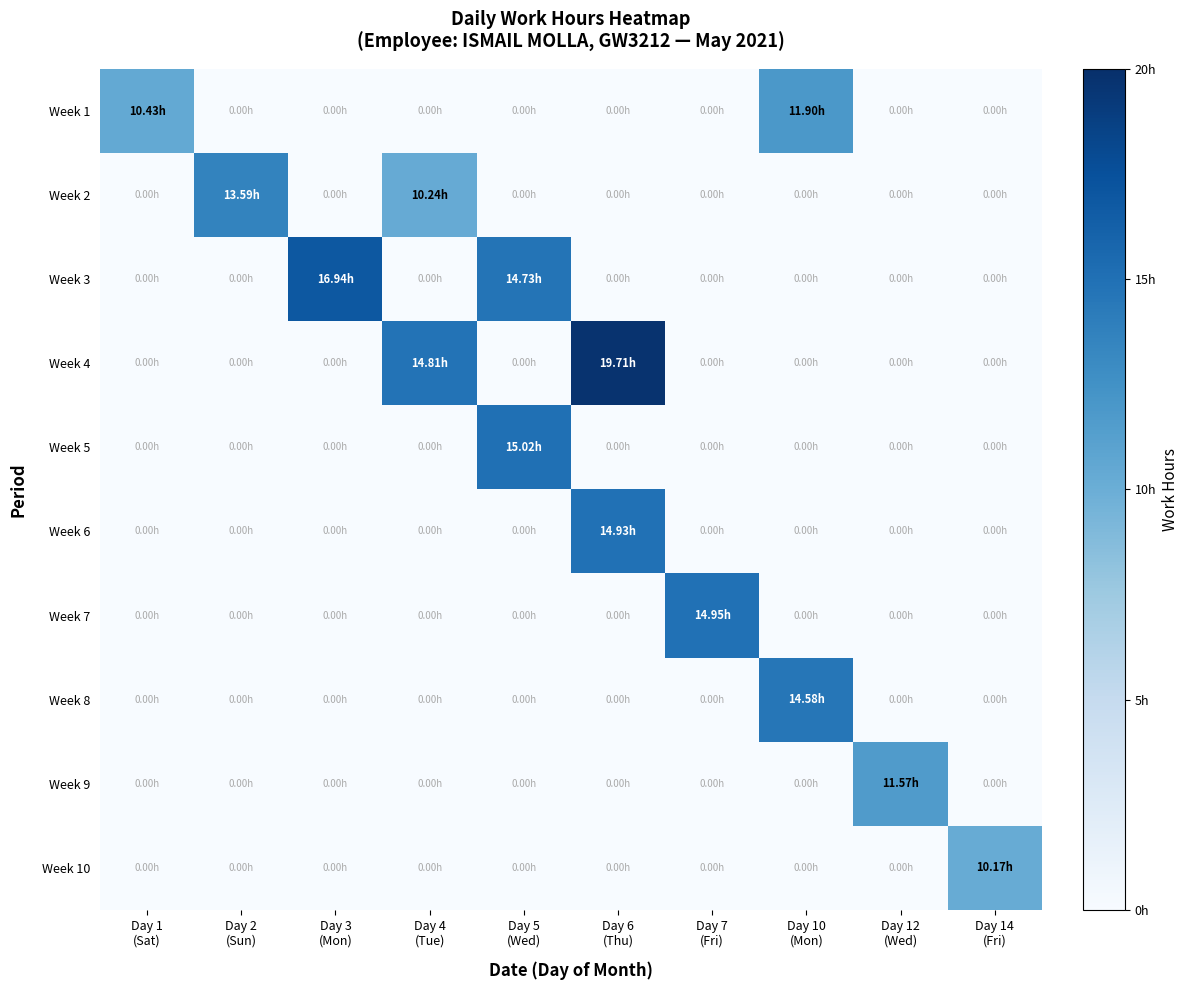

What is the spread (max minus min) of values at Day 2
(Sun)?

13.6